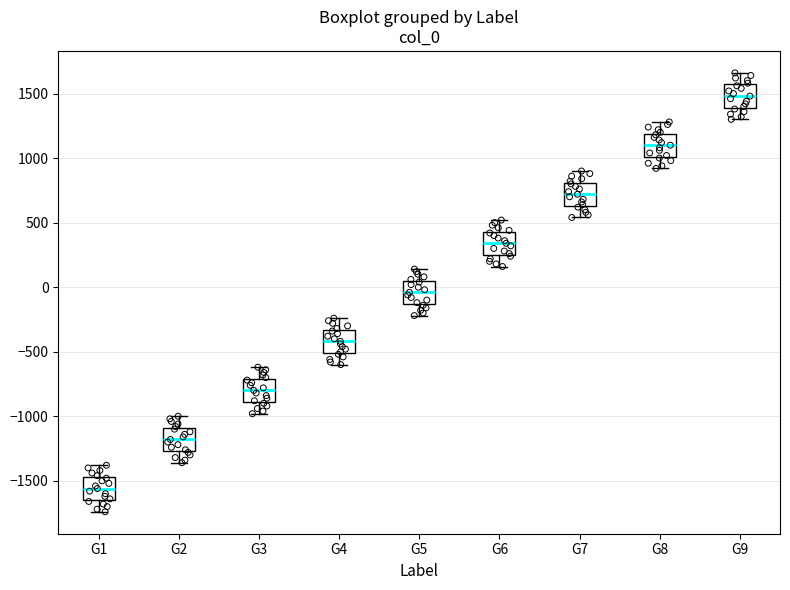

Reading left to right, transcribe this box plot: for each box, give where its median line is, the range the box spans, and where its two whiskers end, as read against the y-axis. The values are not printed on the chart, so give them approximately, as read against the axis.

G1: median -1550, box -1650 to -1450, whiskers -1750 to -1400
G2: median -1200, box -1250 to -1100, whiskers -1350 to -1000
G3: median -800, box -900 to -700, whiskers -1000 to -600
G4: median -400, box -500 to -350, whiskers -600 to -250
G5: median -50, box -150 to 50, whiskers -200 to 150
G6: median 350, box 250 to 450, whiskers 150 to 500
G7: median 700, box 650 to 800, whiskers 550 to 900
G8: median 1100, box 1000 to 1200, whiskers 900 to 1300
G9: median 1500, box 1400 to 1550, whiskers 1300 to 1650